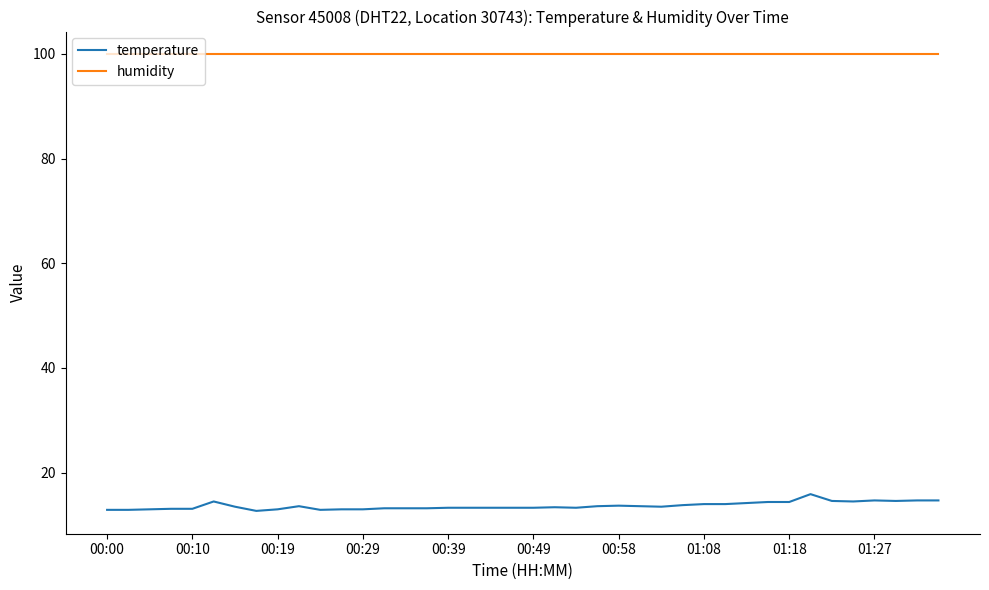

True or false: humidity and temperature intersect in this chart.

False